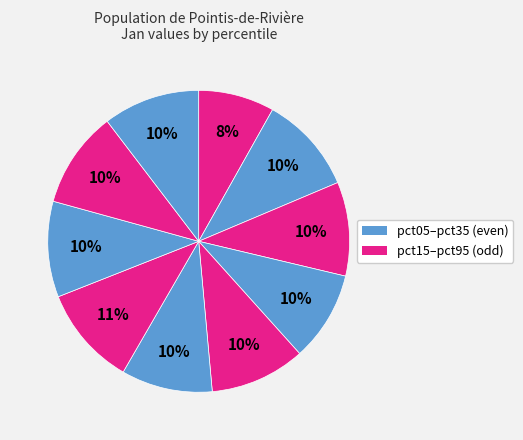

How many segments does this pie chart have?

10